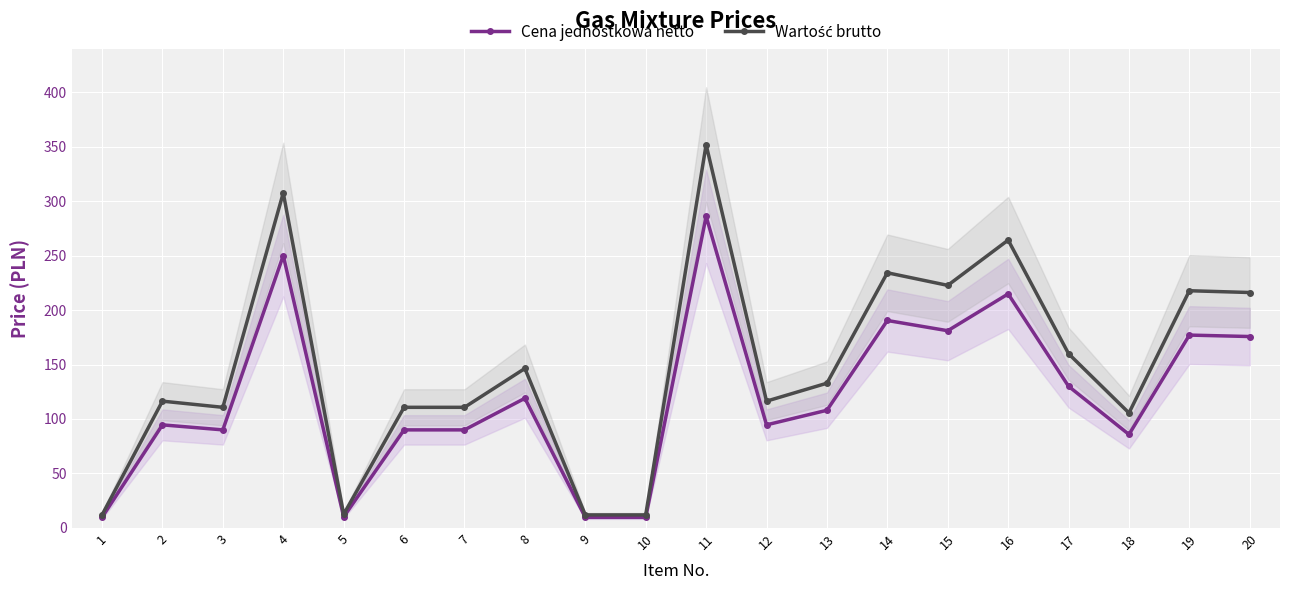

What value does the Cena jednostkowa netto series have at 16?

214.8